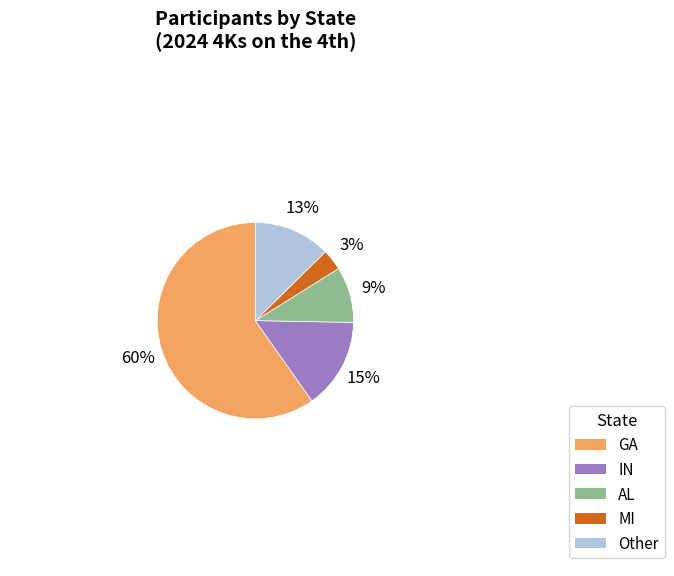

Count the number of slices in the pie.

5